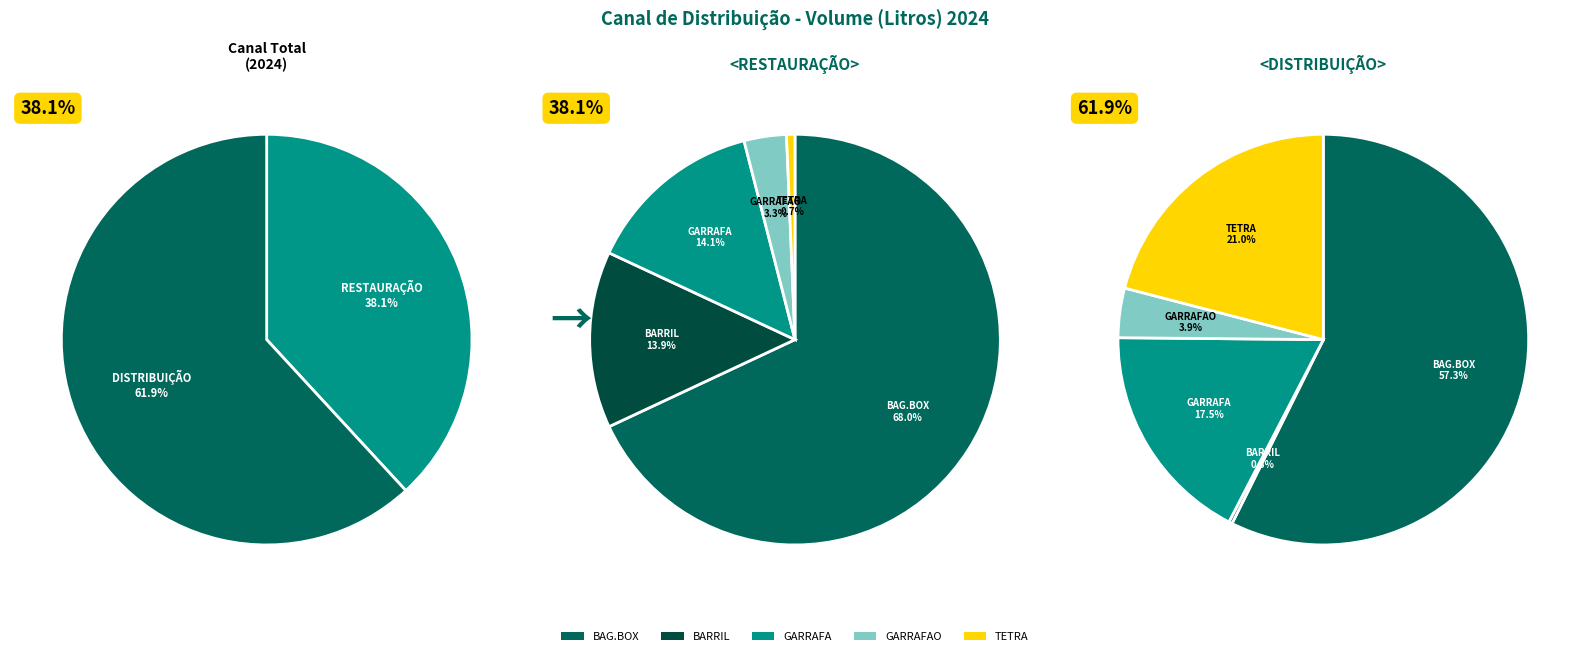

To the nearest percent, what is the difference between the largest and smallest slice percentages?

24%